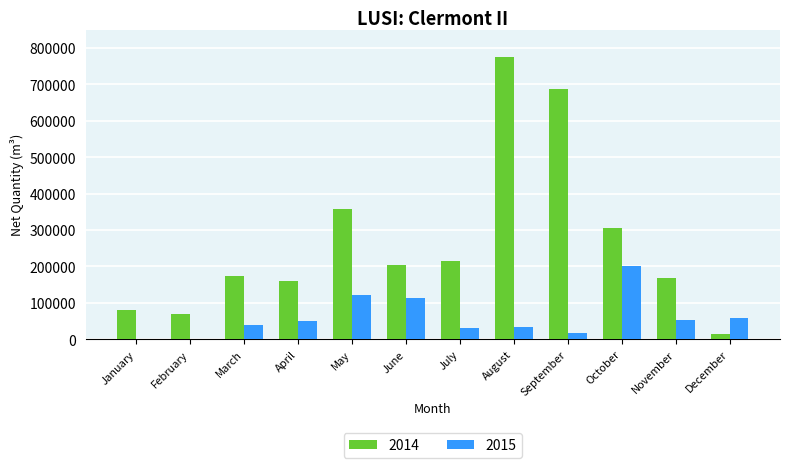

The value of 2015 at September is 17000. True or false?

True